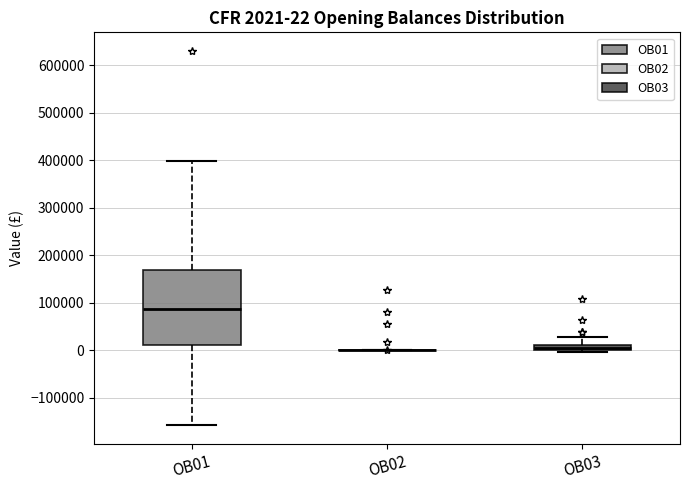

Which box is the tallest, from its lower edge to its upper edge?

OB01